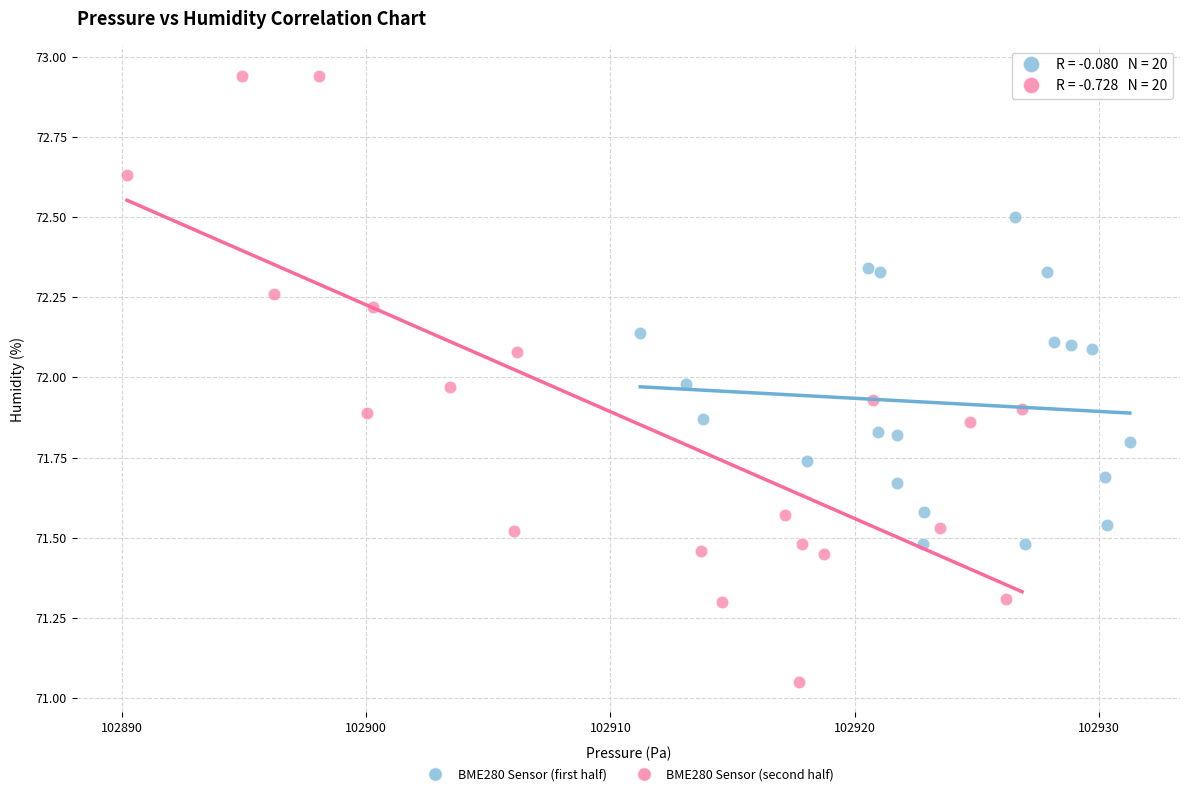

Which series has the largest Y range (max minus min)?

BME280 Sensor (second half)